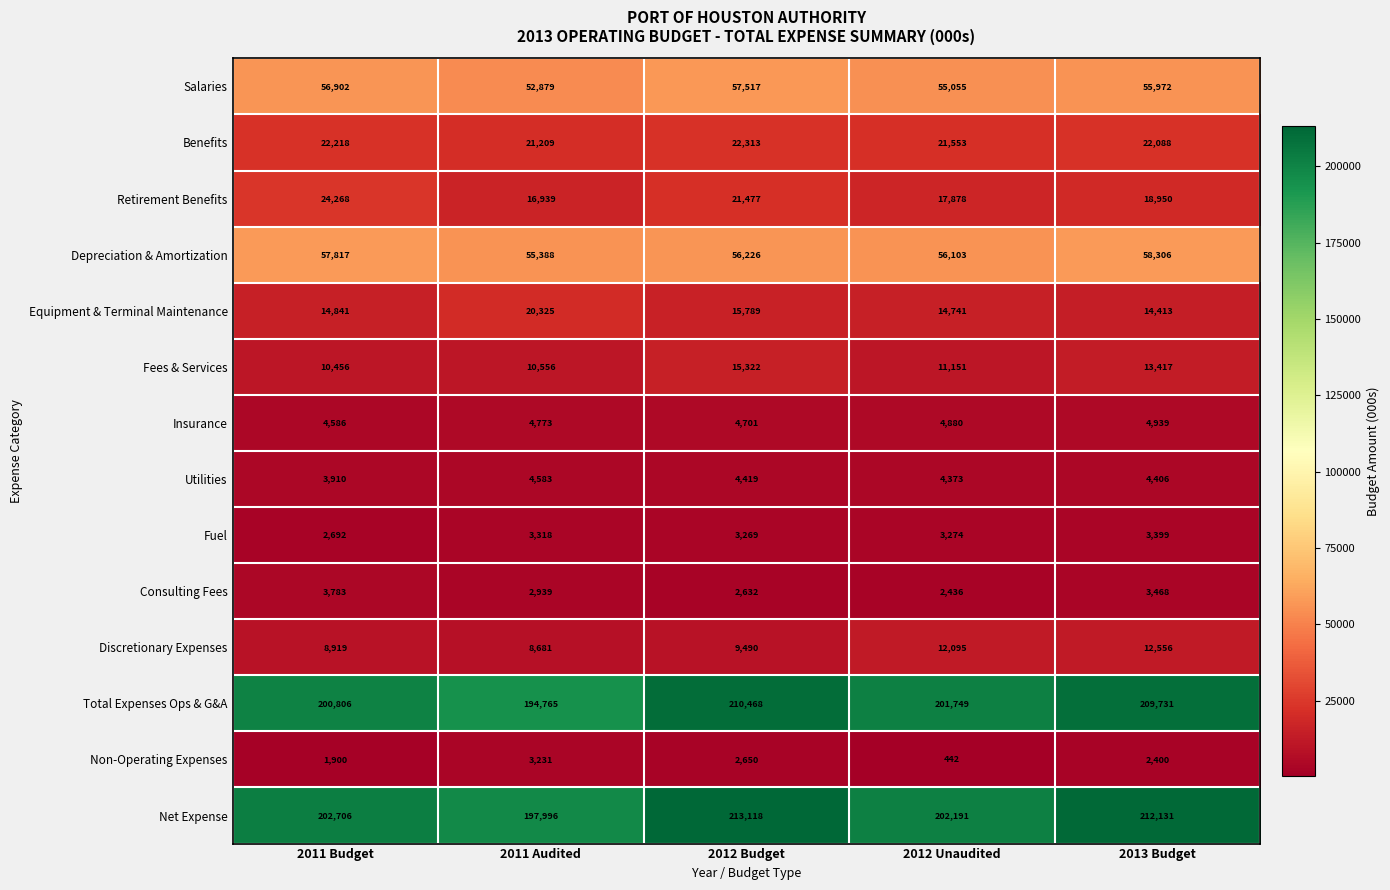

What is the minimum value shown in the chart?

442